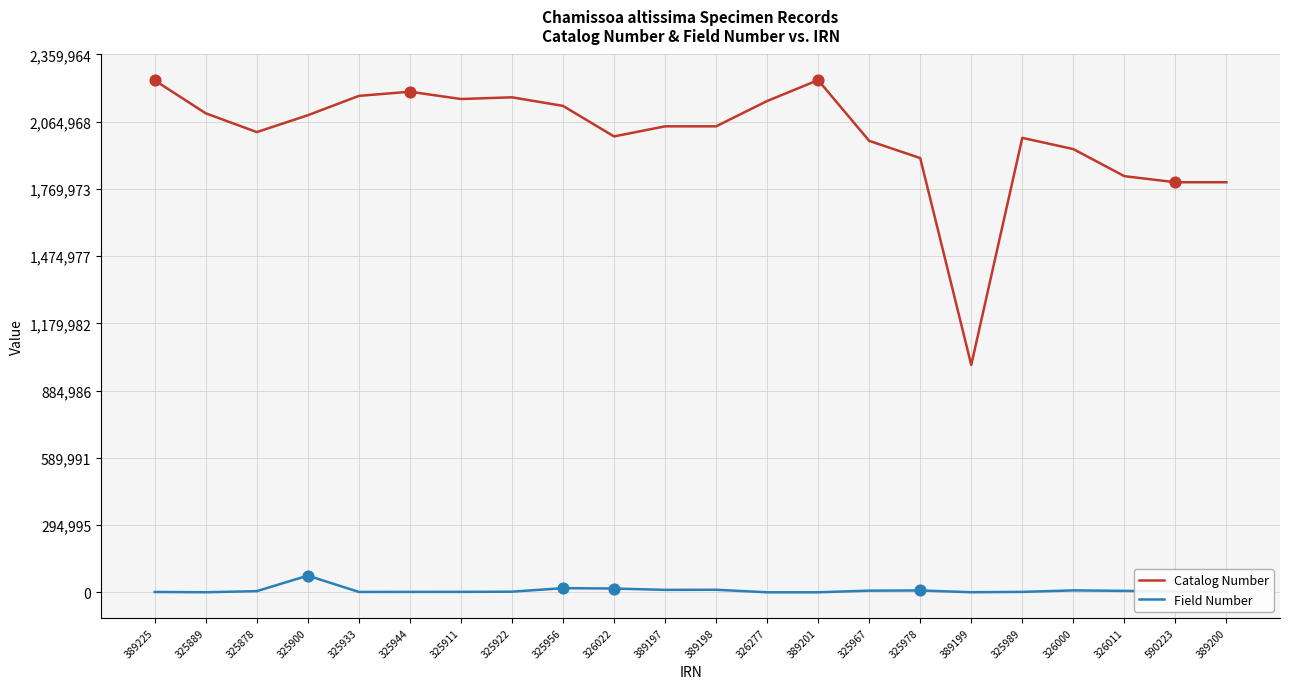

What are all the series names shown in the legend?

Catalog Number, Field Number